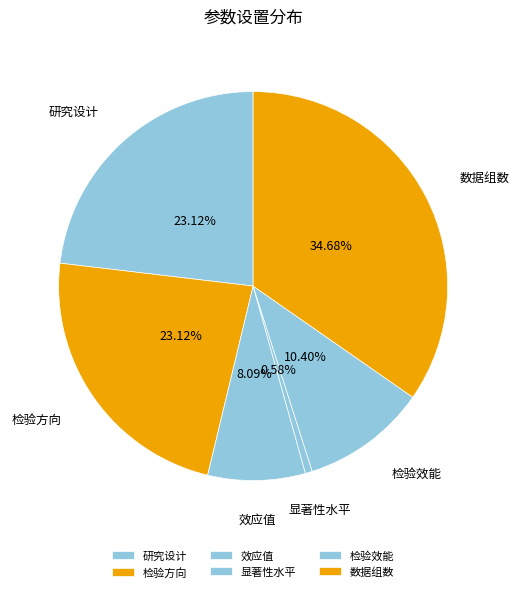

Is there any slice that represents more than half of the pie?

No